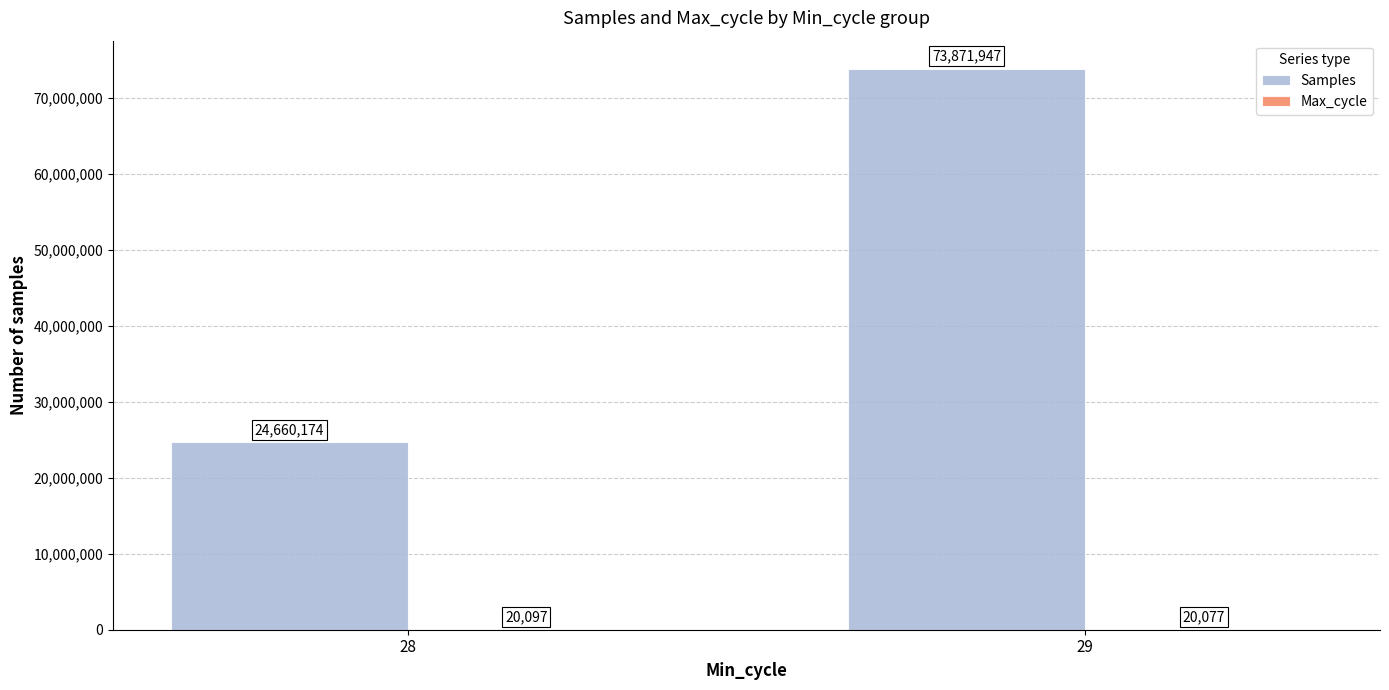

What is the sum of the Samples values at 29 and 28?

98532121